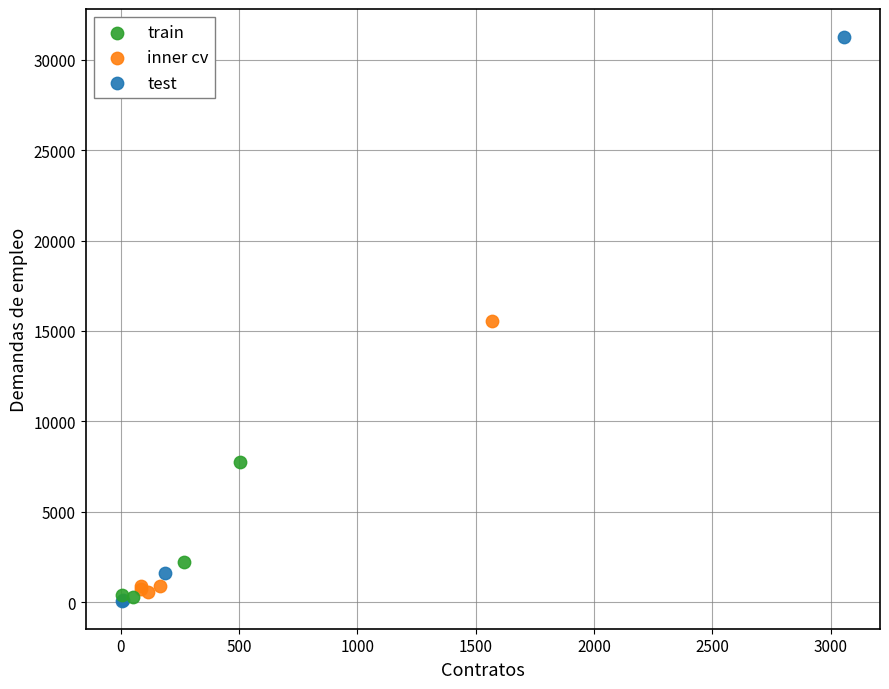

Which series has the widest spread of Y values?

test